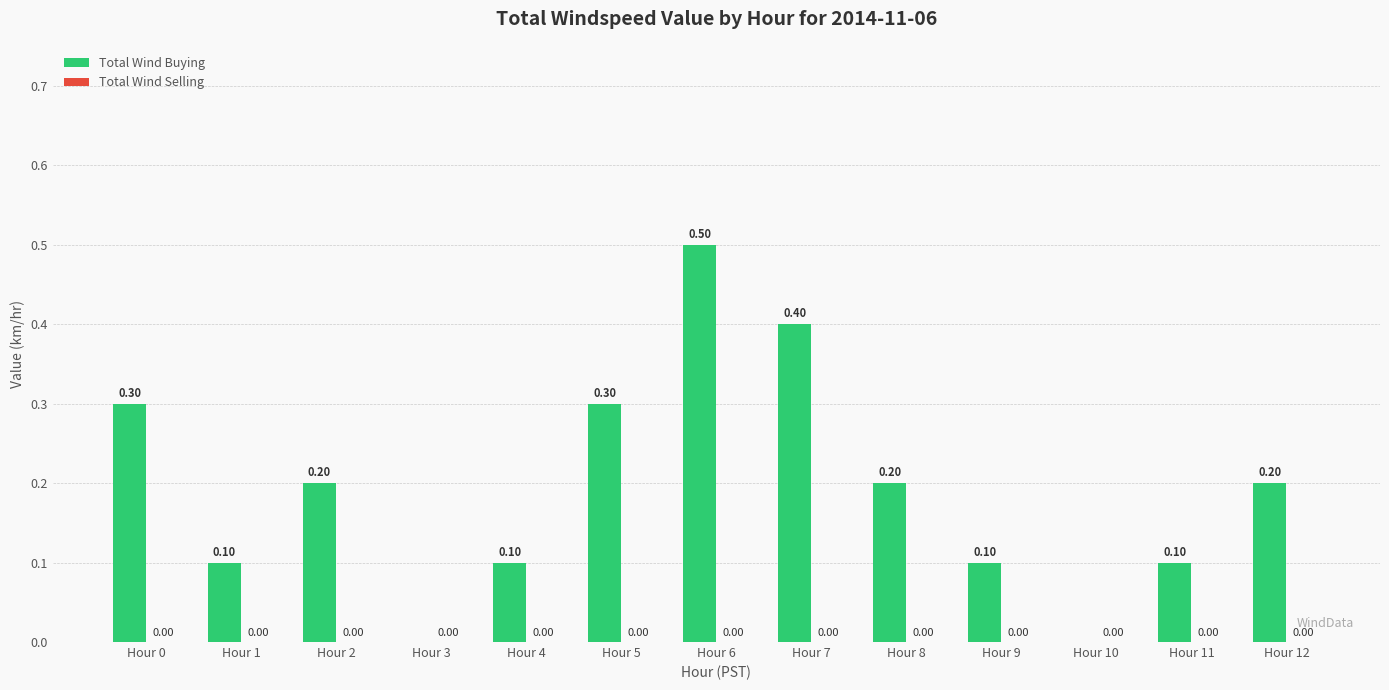

What is the sum of the values at Hour 1 and Hour 12?

0.3